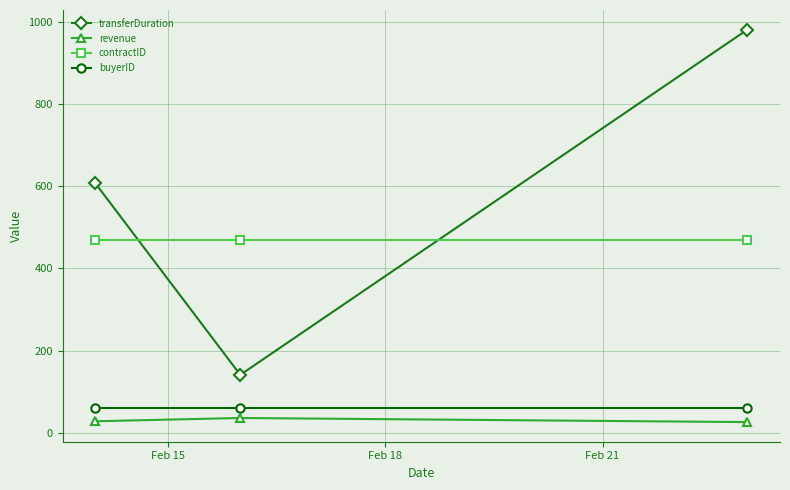

How many lines are shown in the chart?

4